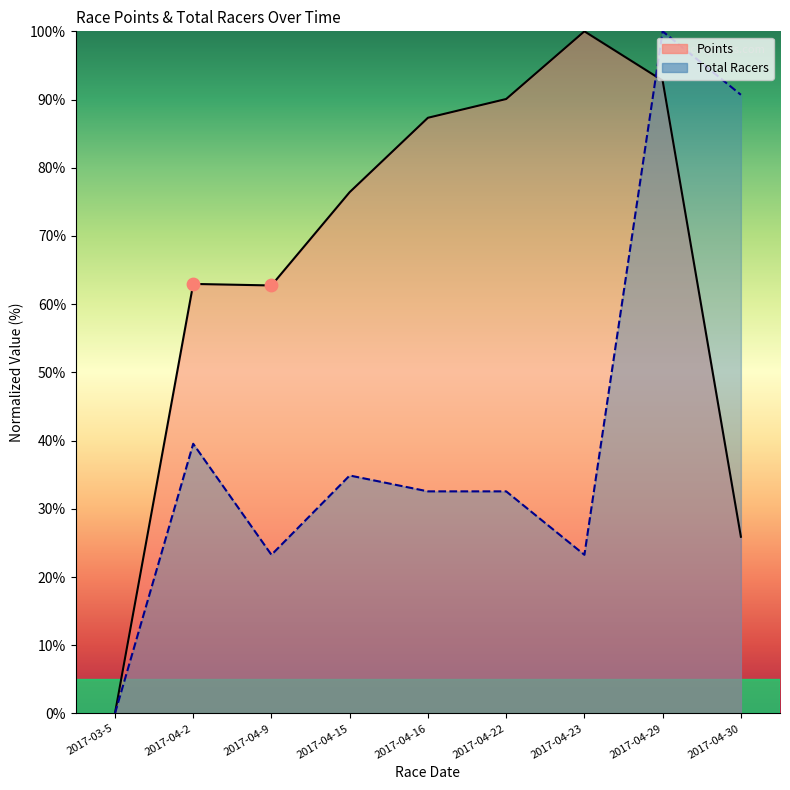

At which category is the sum across all series the highest?

2017-04-29